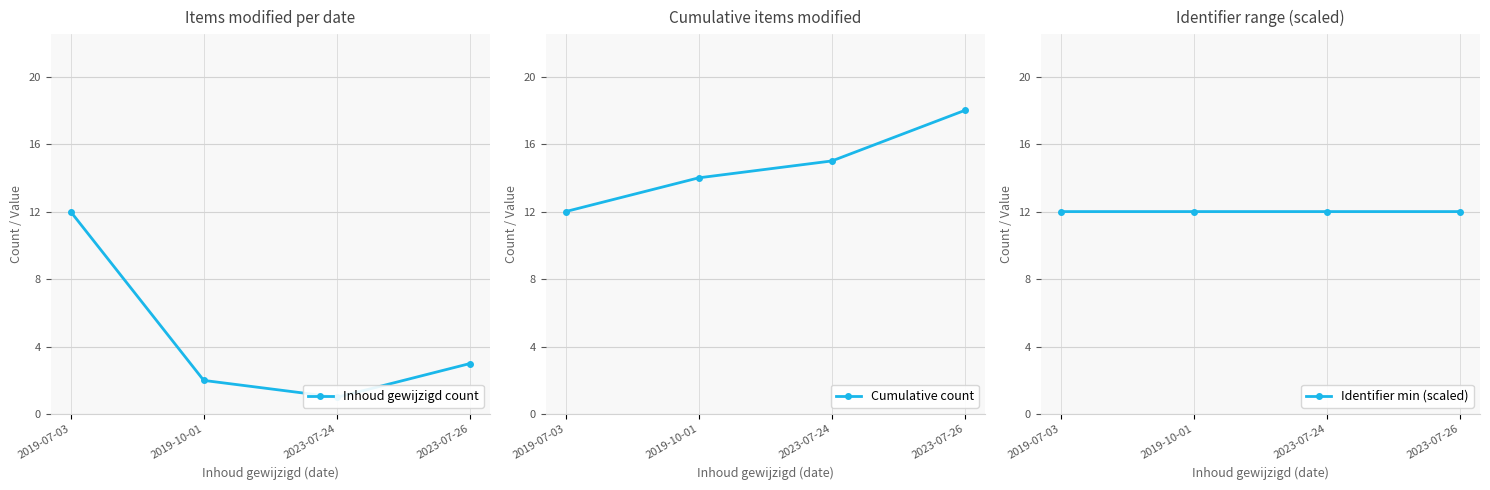

Between 2019-10-01 and 2023-07-24, which series saw the biggest shift?

Inhoud gewijzigd count